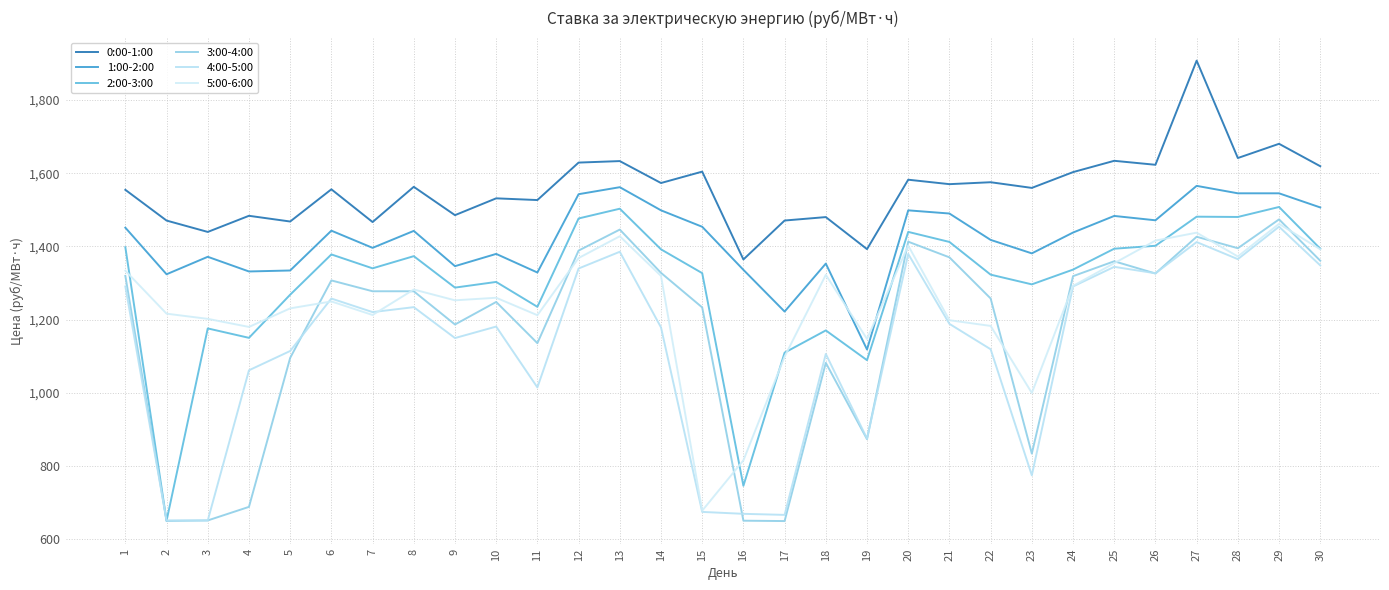

What is the total value across all series at 15?

6972.6